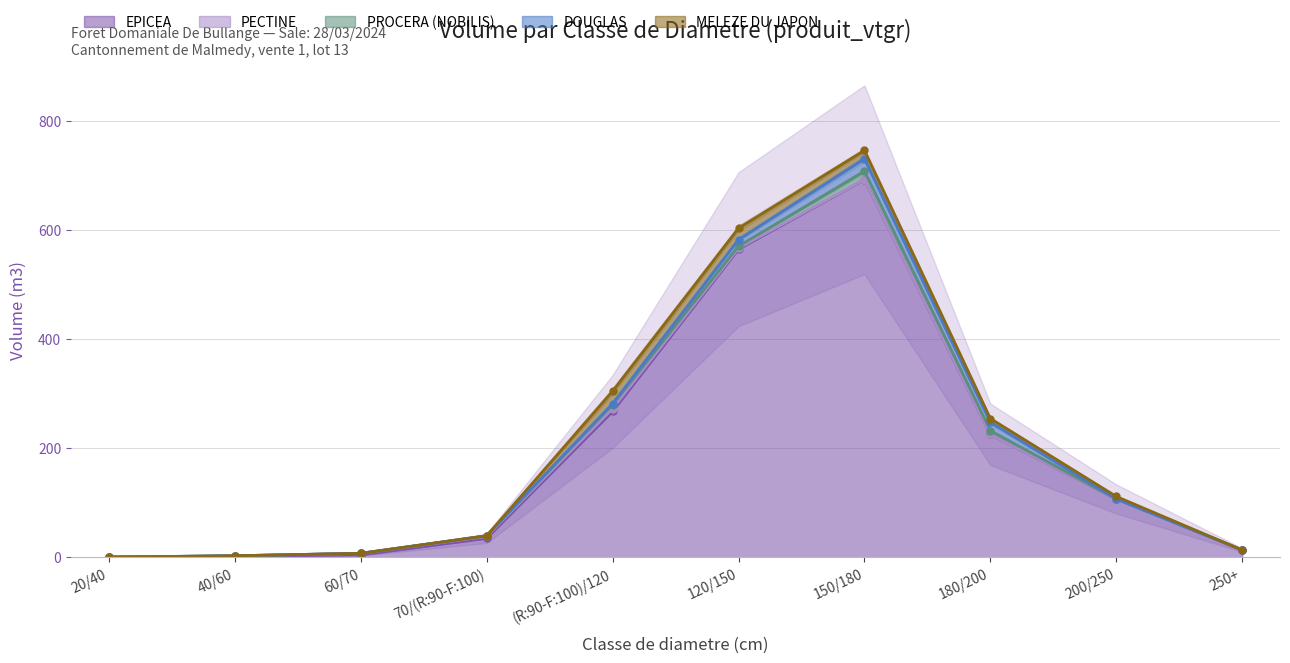

How many times do DOUGLAS and MELEZE DU JAPON cross each other?

2